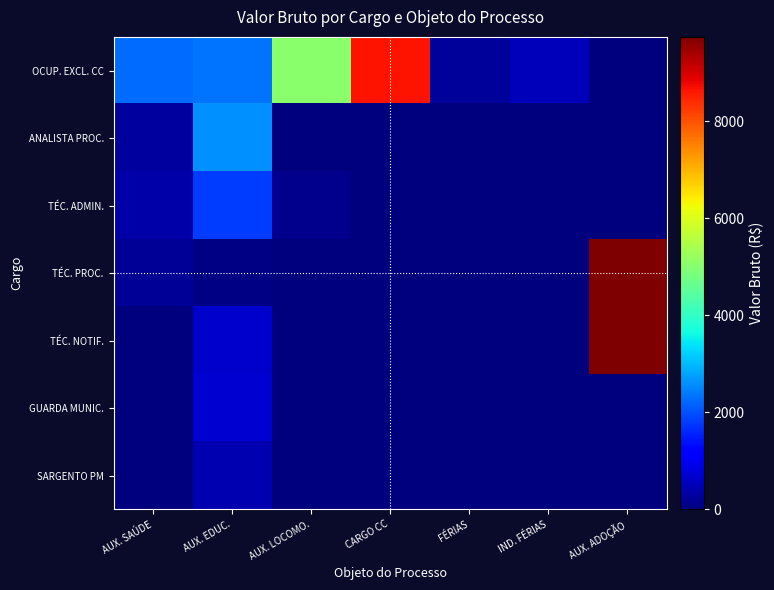

Reading right to left, transcribe all the data shown in this chart.

OCUP. EXCL. CC: AUX. ADOÇÃO=0.0	IND. FÉRIAS=497.4	FÉRIAS=248.7	CARGO CC=8654.3	AUX. LOCOMO.=5036.9	AUX. EDUC.=2351.8	AUX. SAÚDE=2277.4
ANALISTA PROC.: AUX. ADOÇÃO=0.0	IND. FÉRIAS=0.0	FÉRIAS=0.0	CARGO CC=0.0	AUX. LOCOMO.=0.0	AUX. EDUC.=2591.7	AUX. SAÚDE=278.6
TÉC. ADMIN.: AUX. ADOÇÃO=0.0	IND. FÉRIAS=0.0	FÉRIAS=0.0	CARGO CC=0.0	AUX. LOCOMO.=150.5	AUX. EDUC.=1815.2	AUX. SAÚDE=352.4
TÉC. PROC.: AUX. ADOÇÃO=9737.9	IND. FÉRIAS=0.0	FÉRIAS=0.0	CARGO CC=0.0	AUX. LOCOMO.=0.0	AUX. EDUC.=58.4	AUX. SAÚDE=199.4
TÉC. NOTIF.: AUX. ADOÇÃO=9737.9	IND. FÉRIAS=0.0	FÉRIAS=0.0	CARGO CC=0.0	AUX. LOCOMO.=0.0	AUX. EDUC.=680.0	AUX. SAÚDE=0.0
GUARDA MUNIC.: AUX. ADOÇÃO=0.0	IND. FÉRIAS=0.0	FÉRIAS=0.0	CARGO CC=0.0	AUX. LOCOMO.=0.0	AUX. EDUC.=700.0	AUX. SAÚDE=0.0
SARGENTO PM: AUX. ADOÇÃO=0.0	IND. FÉRIAS=0.0	FÉRIAS=0.0	CARGO CC=0.0	AUX. LOCOMO.=0.0	AUX. EDUC.=430.1	AUX. SAÚDE=0.0